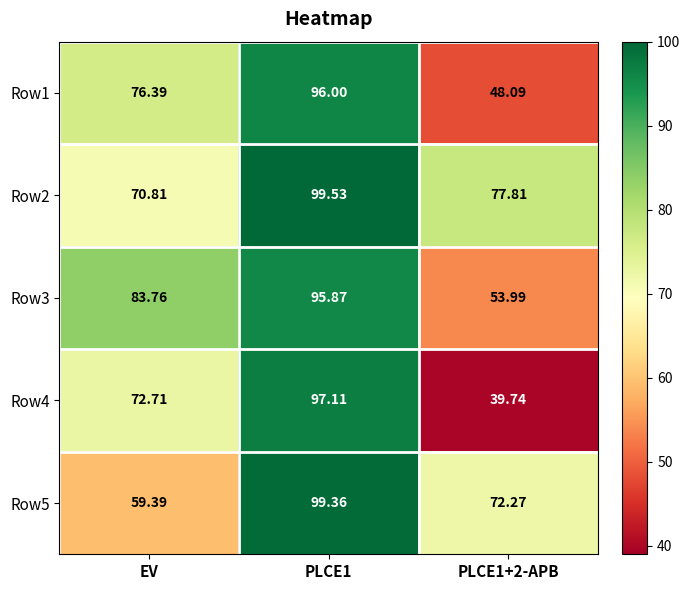

Is the value of Row2 at EV greater than the value of Row1 at PLCE1+2-APB?

Yes